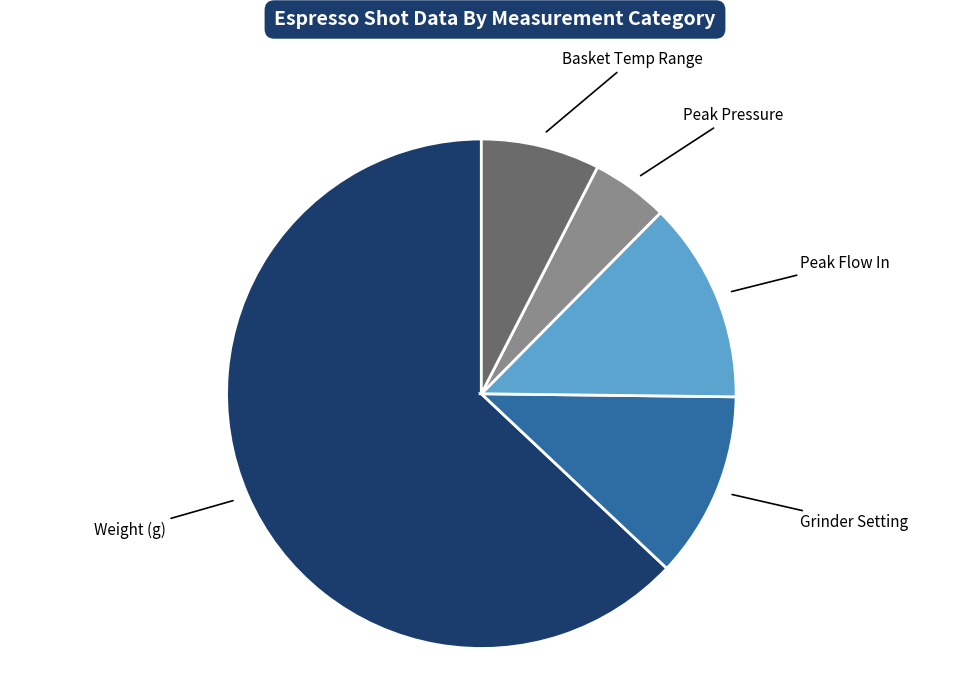

Is there any slice that represents more than half of the pie?

Yes